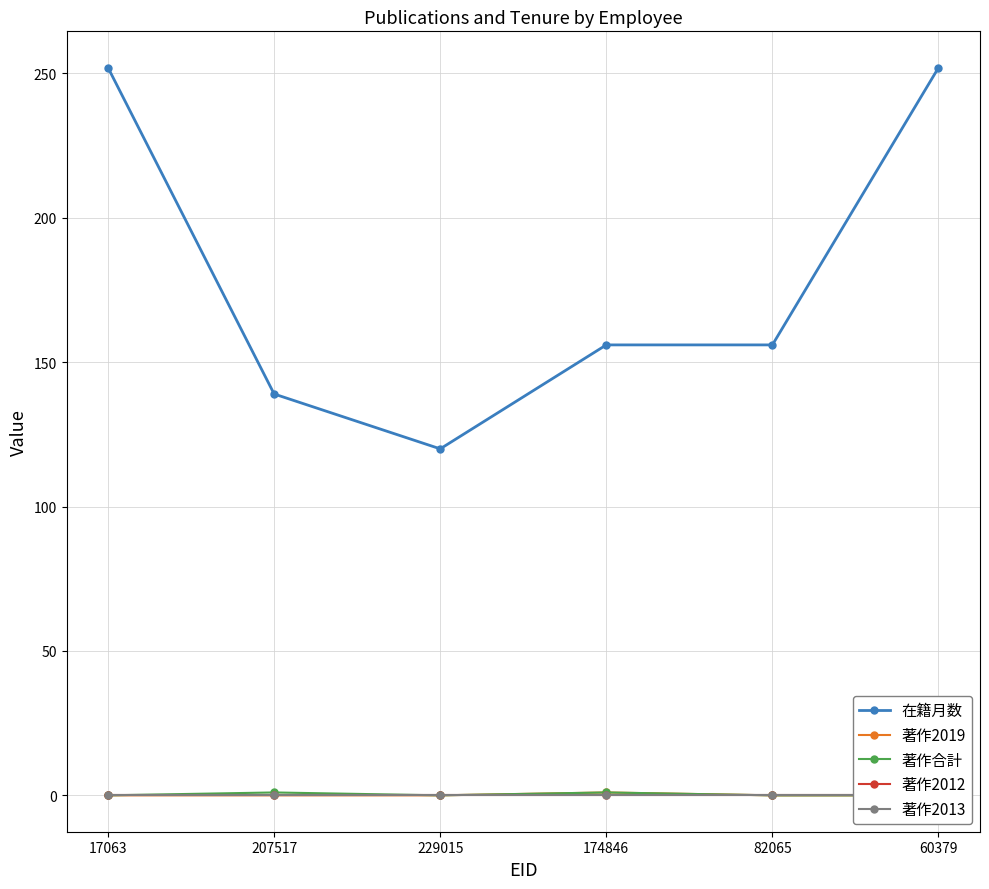

Rank the categories by 著作合計 value from highest to lowest.

207517, 174846, 17063, 229015, 82065, 60379